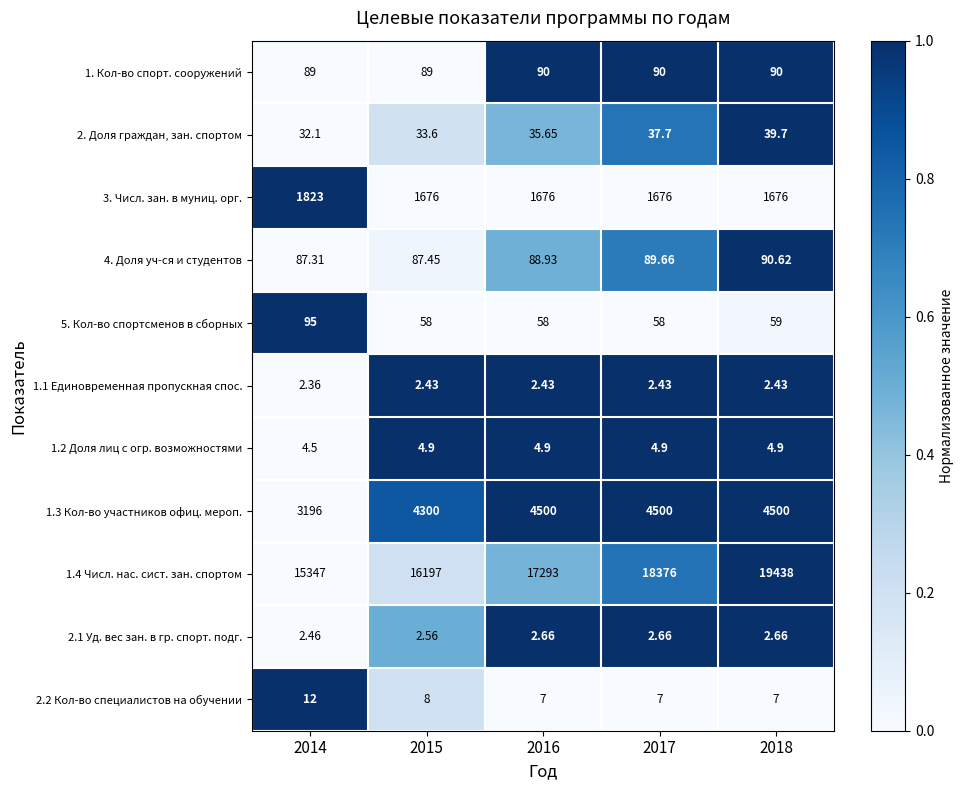

What is the greatest value displayed?

19438.0